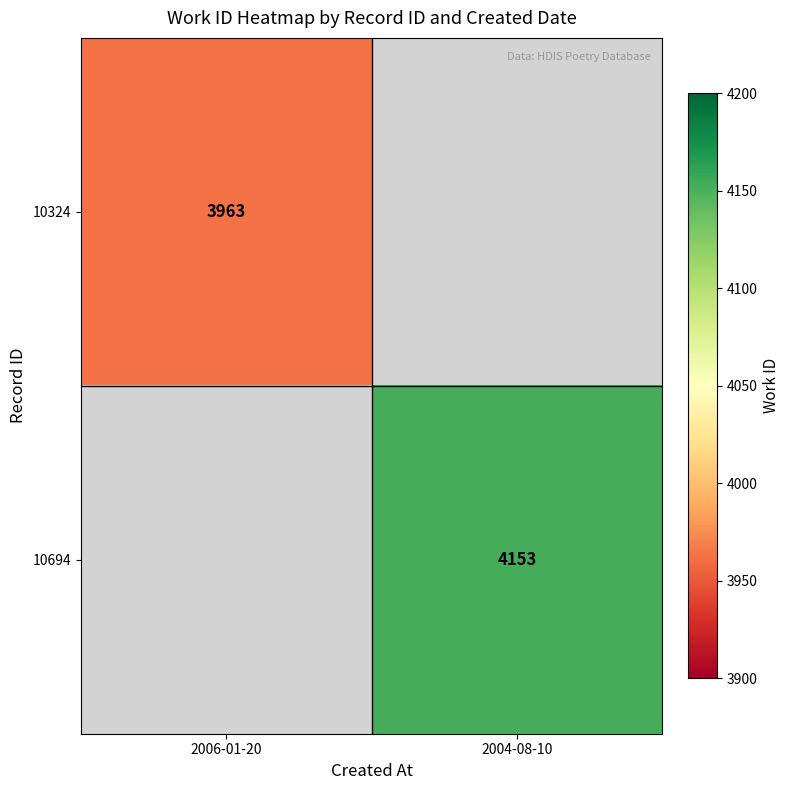

The value of 10694 at 2004-08-10 is 5496. True or false?

False